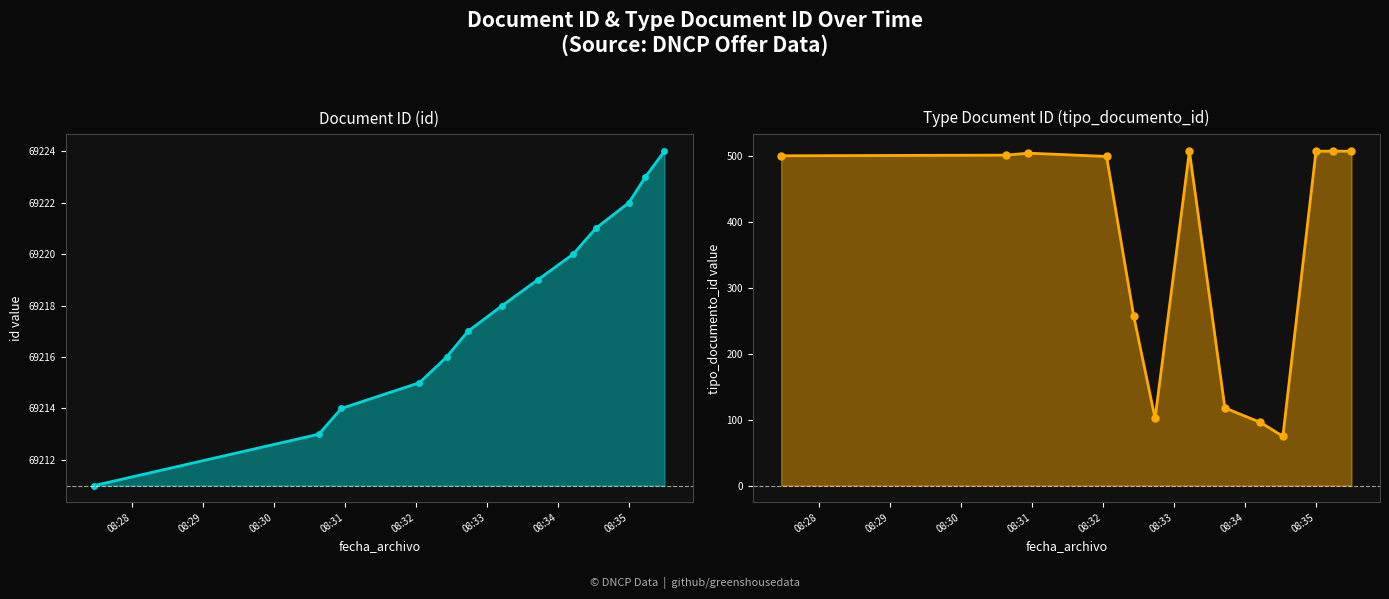

Is the value of tipo_documento_id at 08:32 greater than the value of id at 08:32?

No